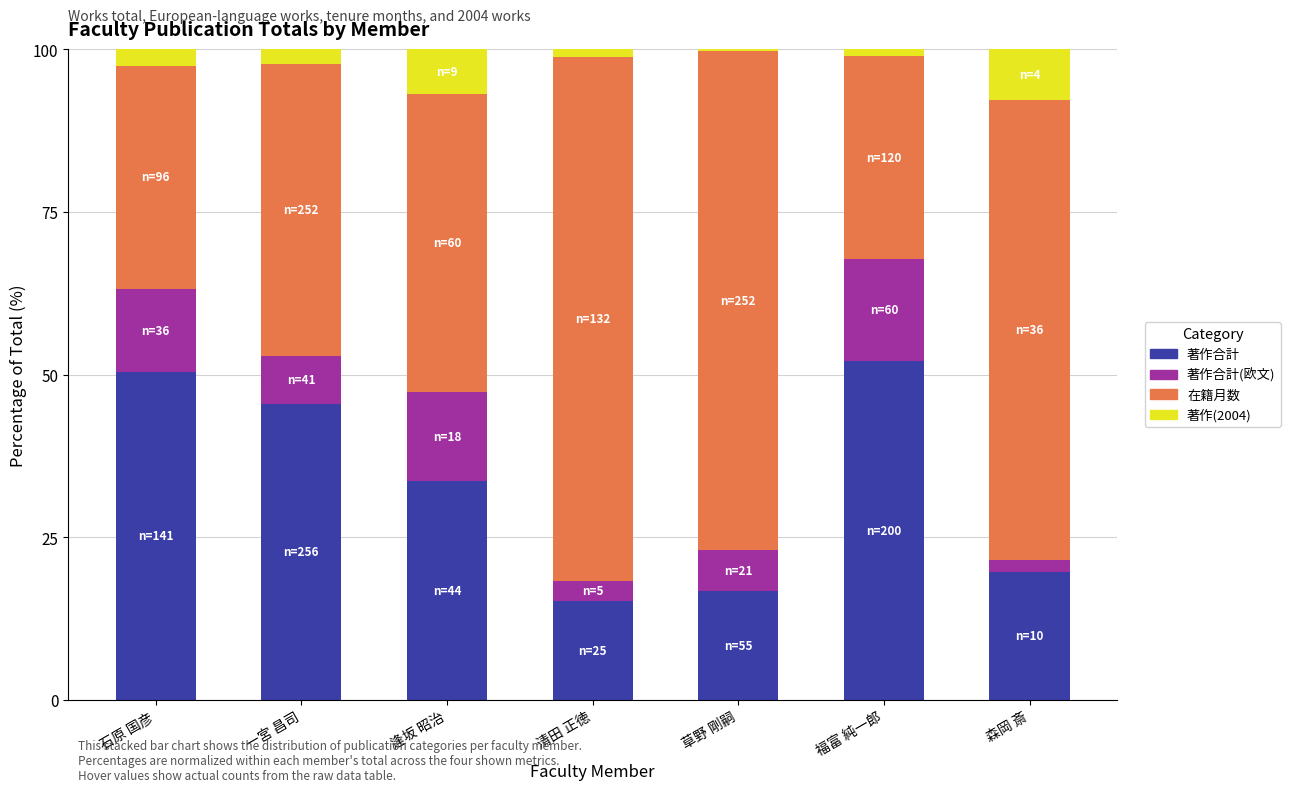

What is the highest value of the 著作合計 series?

52.1